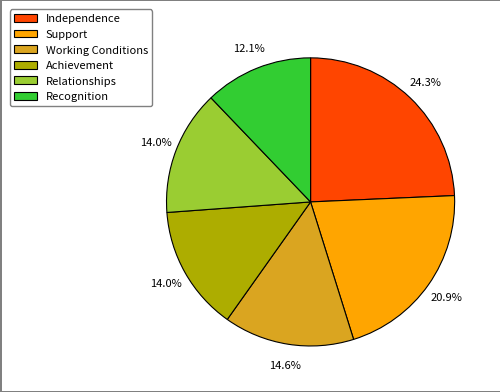

To the nearest percent, what portion does Independence represent?

24%